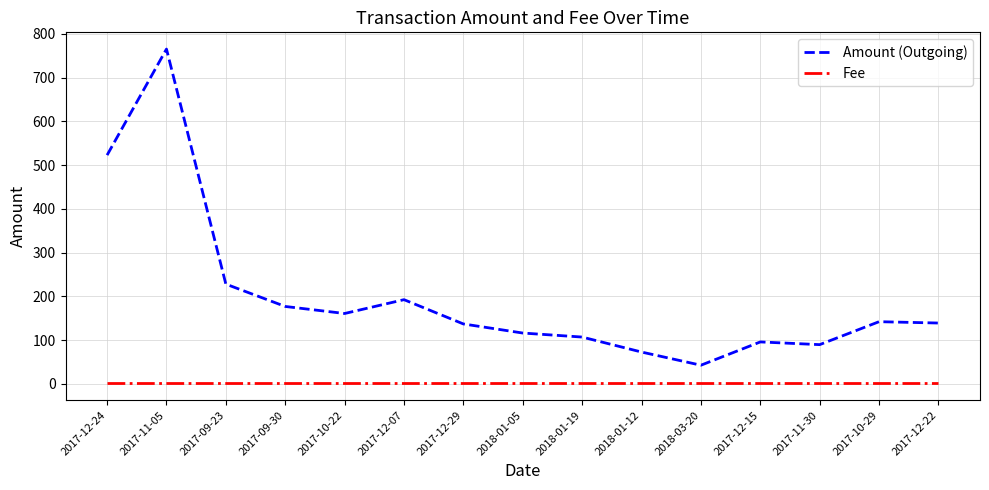

Rank the series by their maximum value, from lowest to highest.

Fee, Amount (Outgoing)